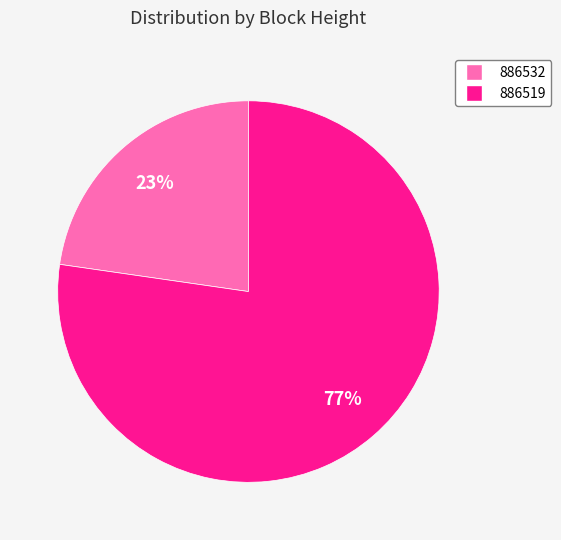

To the nearest percent, what is the average slice percentage?

50%